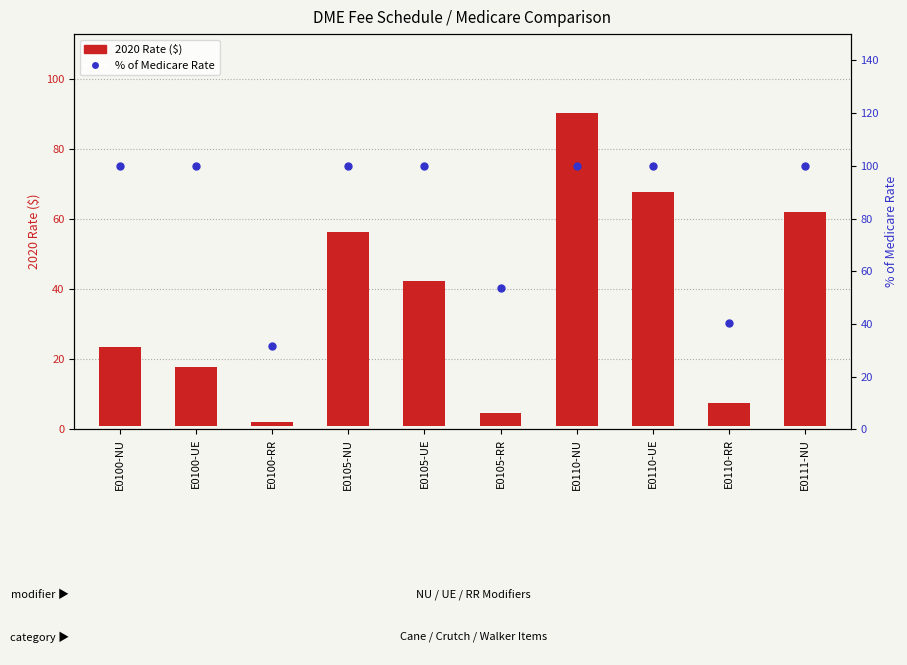

What are all the series names shown in the legend?

2020 Rate ($), % of Medicare Rate